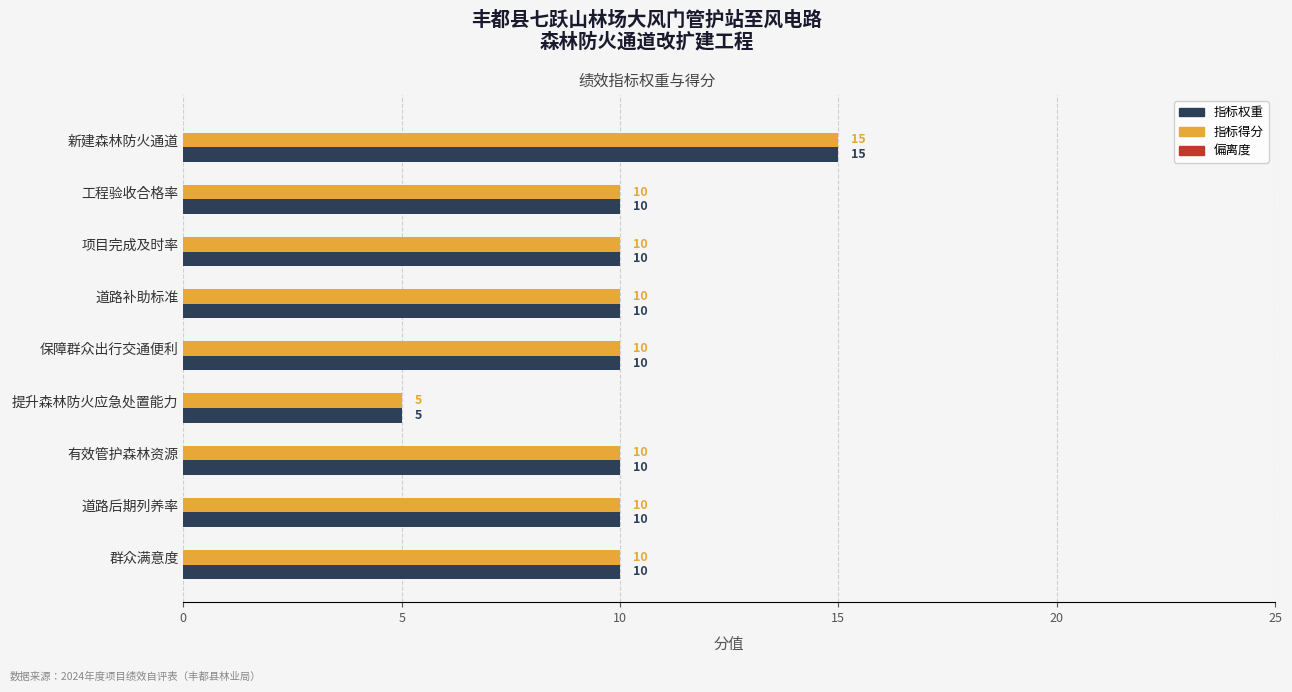

The value of 指标得分 at 有效管护森林资源 is 15. True or false?

False